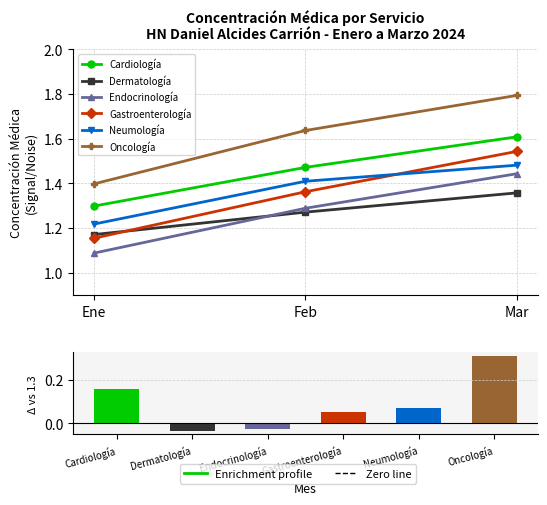

Which series changed the most between Ene and Feb?

Oncología